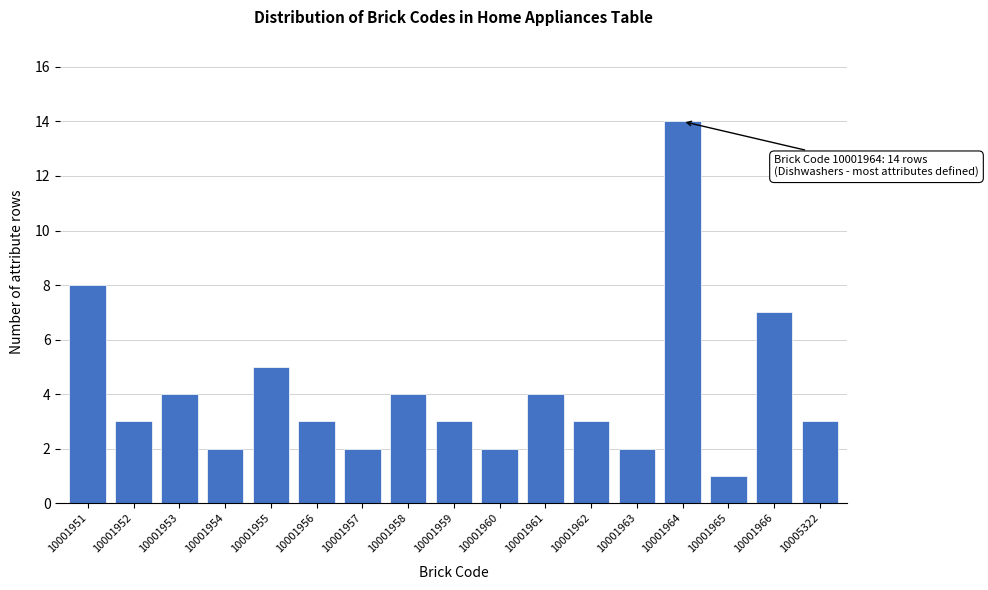

Reading left to right, list all the values displayed in this chart.

10001951=8	10001952=3	10001953=4	10001954=2	10001955=5	10001956=3	10001957=2	10001958=4	10001959=3	10001960=2	10001961=4	10001962=3	10001963=2	10001964=14	10001965=1	10001966=7	10005322=3